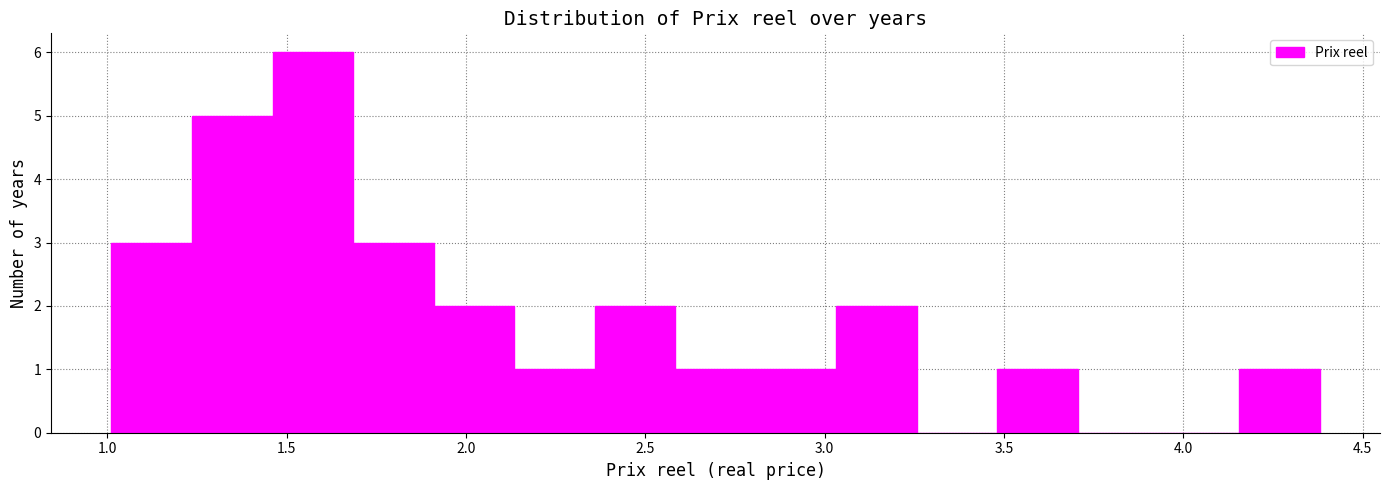

Reading left to right, list every bar in this chart as the range it spans on the x-axis followed by its height. Neither the bar edges nor the heights are printed on the chart, so give them approximately, as read against the axes.

1.00 to 1.25: 3
1.25 to 1.45: 5
1.45 to 1.70: 6
1.70 to 1.90: 3
1.90 to 2.15: 2
2.15 to 2.35: 1
2.35 to 2.60: 2
2.60 to 2.80: 1
2.80 to 3.05: 1
3.05 to 3.25: 2
3.25 to 3.50: 0
3.50 to 3.70: 1
3.70 to 3.95: 0
3.95 to 4.15: 0
4.15 to 4.40: 1